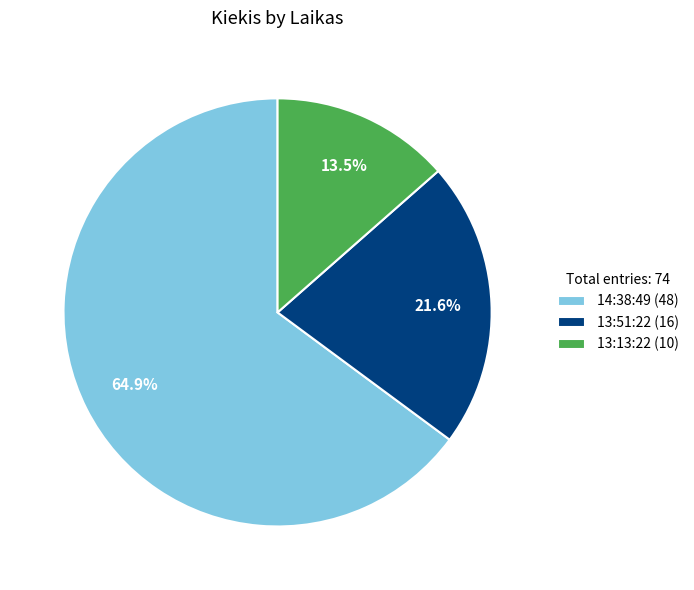

How many segments does this pie chart have?

3